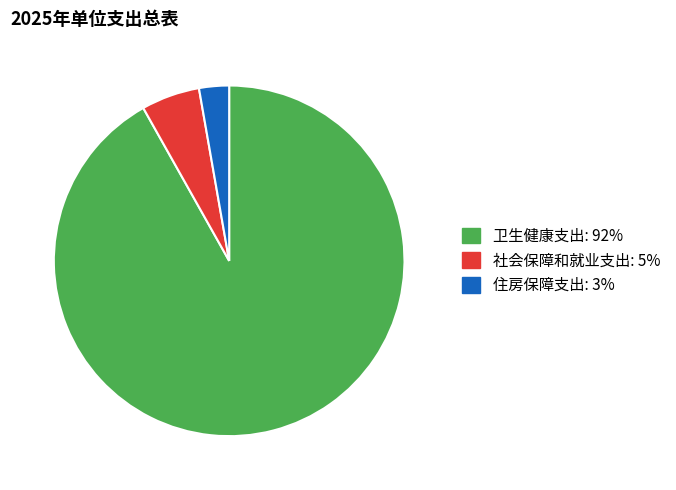

Rank the categories by value from highest to lowest.

卫生健康支出, 社会保障和就业支出, 住房保障支出